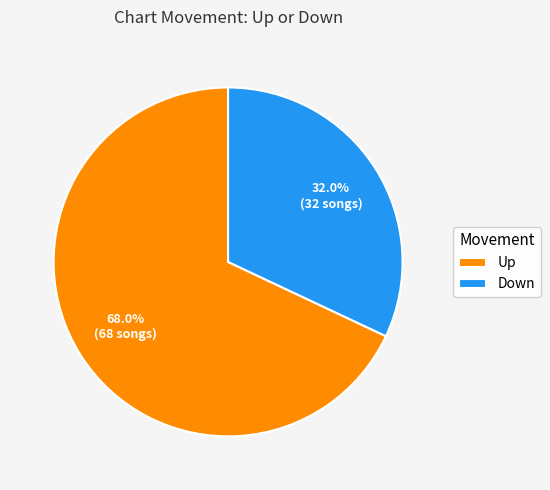

Is Up the majority of the pie?

Yes